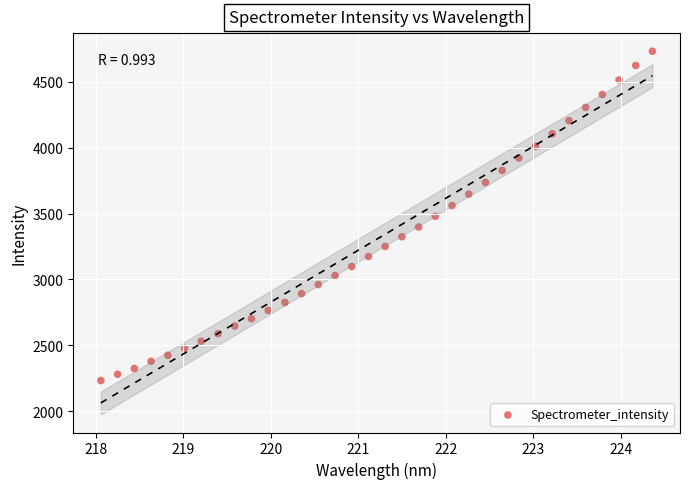

What is the range of Y values (max minus min)?

2499.8